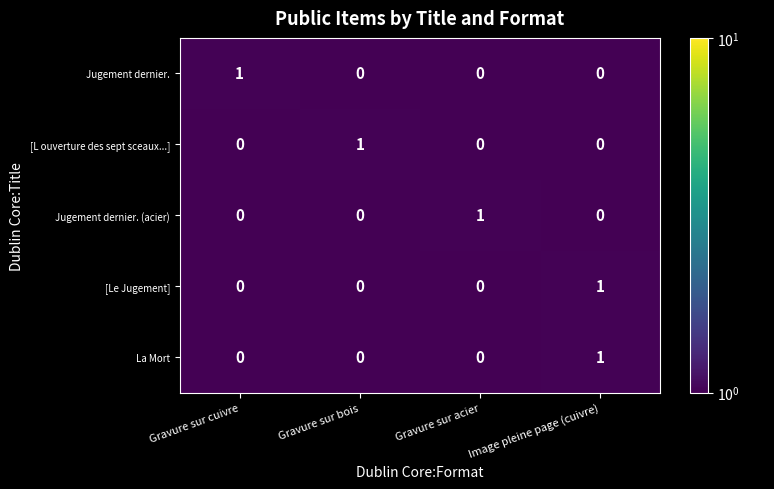

The value of Jugement dernier. (acier) at Gravure sur bois is 0. True or false?

True